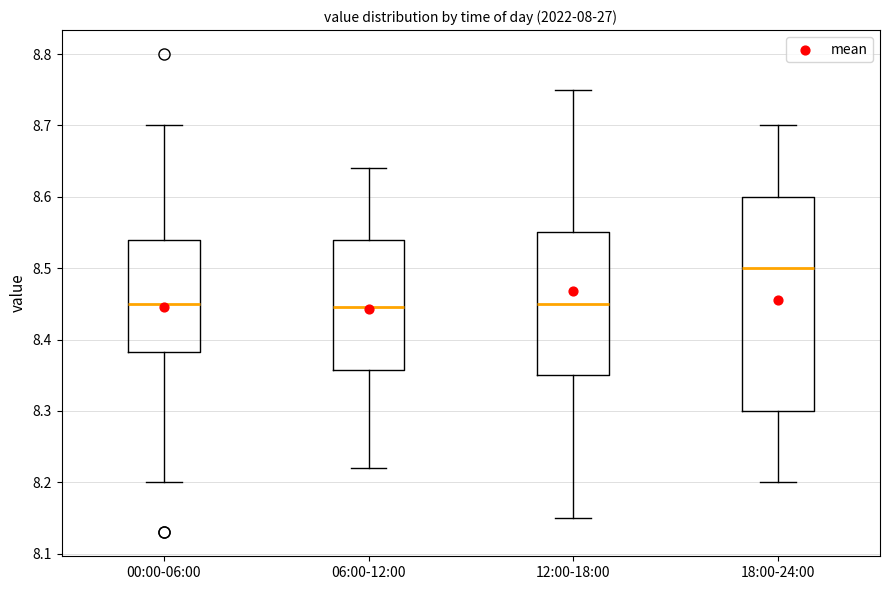

Comparing the boxes themselves (not the whiskers), which one is the tallest?

18:00-24:00